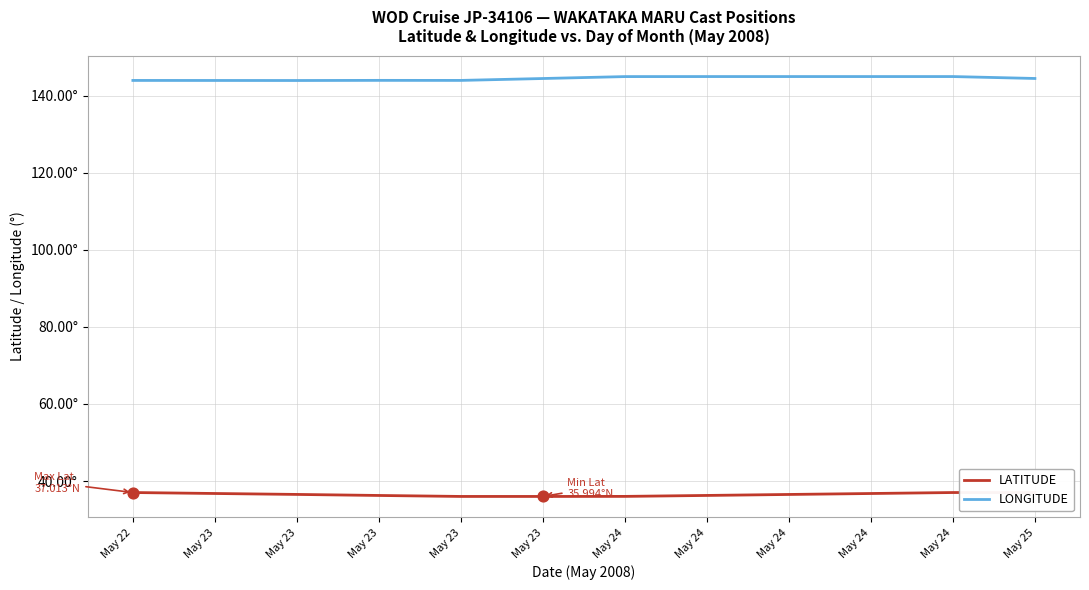

Which series has the largest total across all categories?

LONGITUDE